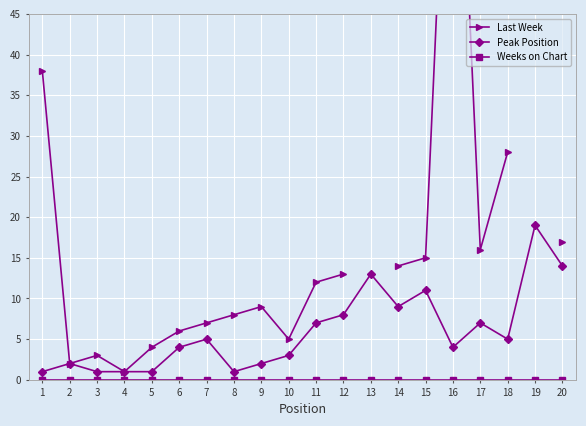

Which series has the widest spread of values?

Last Week